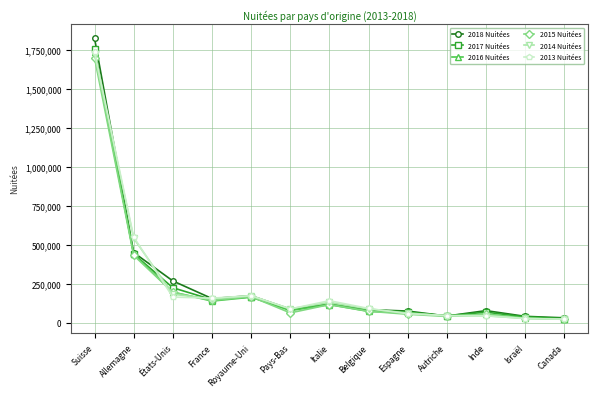

At which label is 2017 Nuitées closest to 890641?

Allemagne